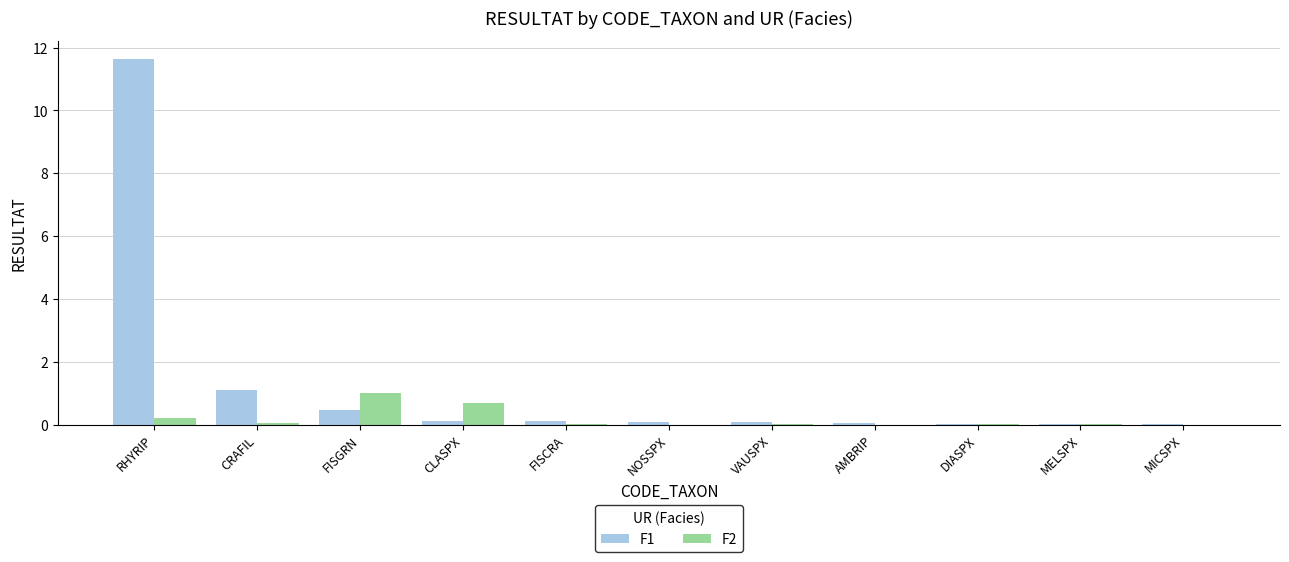

What is the spread (max minus min) of values at FISGRN?

0.5